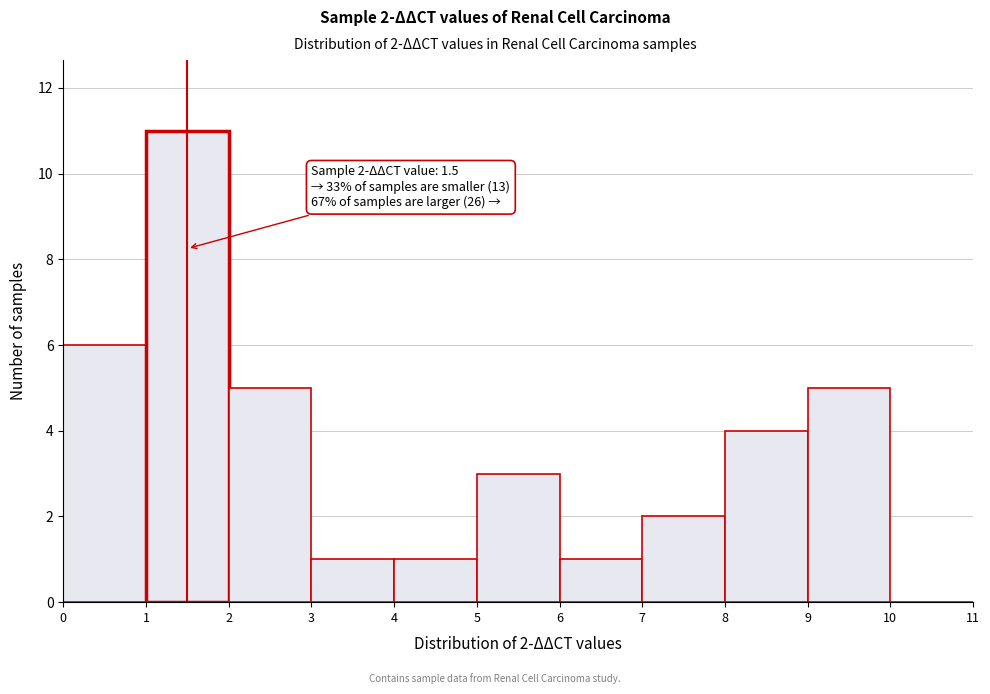

Over which range of the x-axis is the bar tallest?

1 to 2